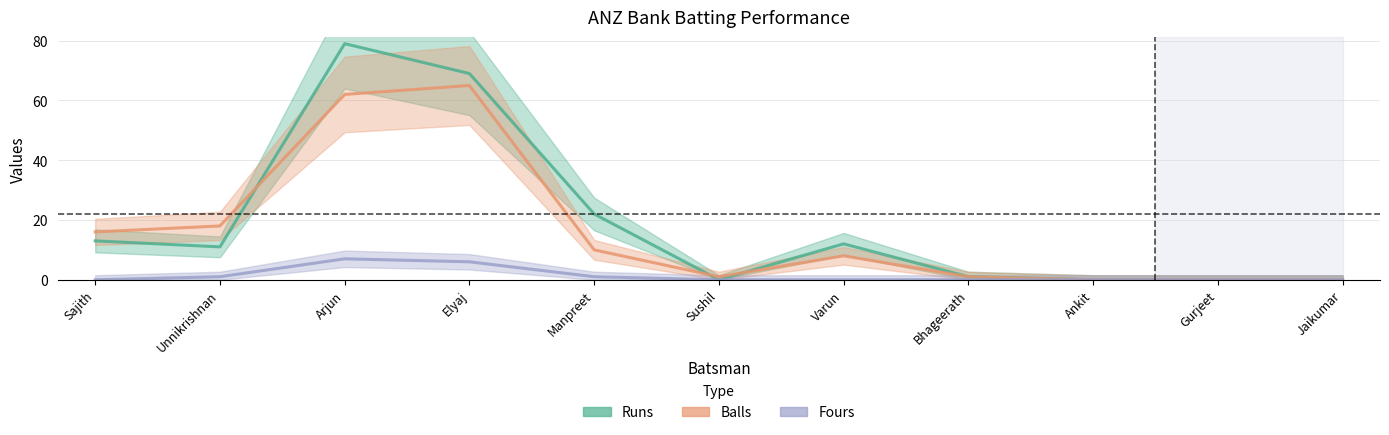

What position from the right is Varun?

5